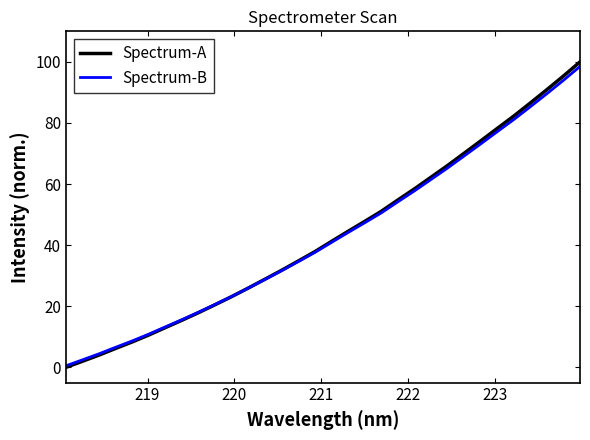

Which series has the largest range (max minus min)?

Spectrum-A